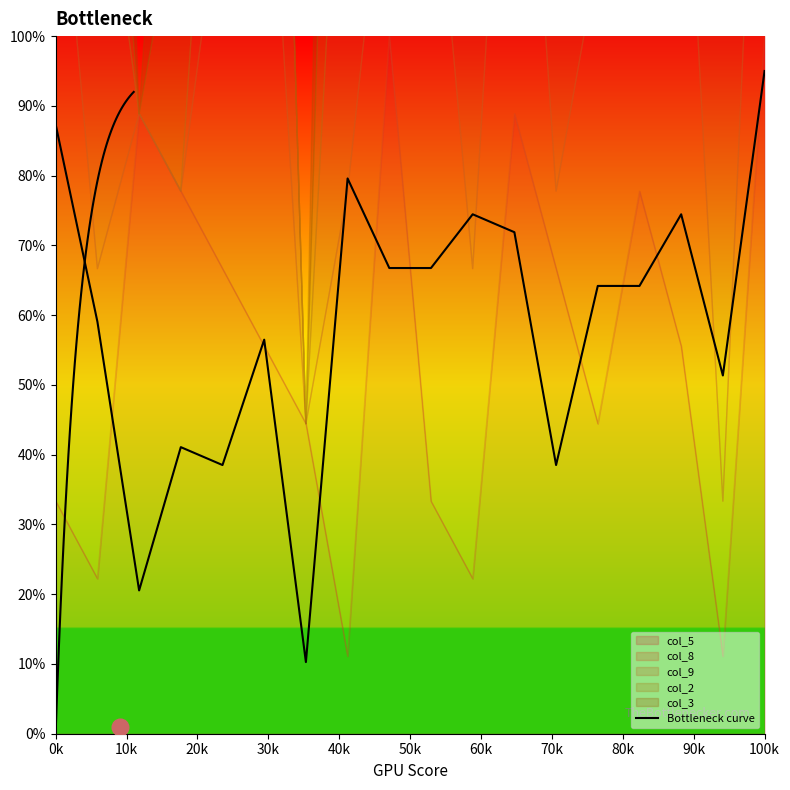

Reading left to right, what are all the values shown in this chart?

87.3	59.1	20.5	41.1	38.5	56.5	10.3	79.6	66.8	66.8	74.5	71.9	38.5	64.2	64.2	74.5	51.4	95.0